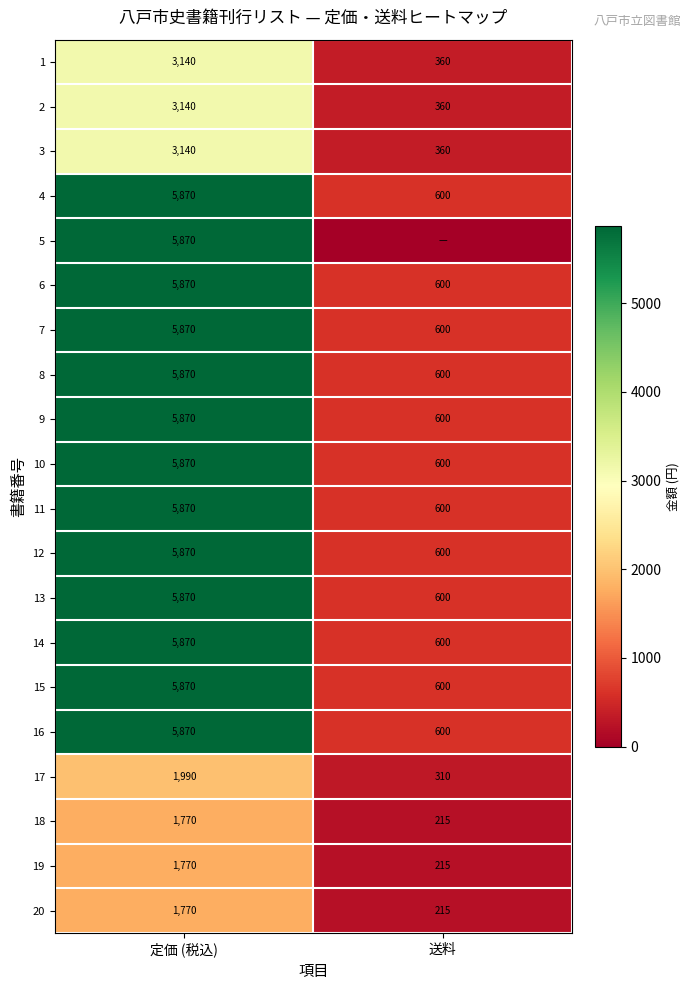

How many 3 values are between 360 and 3140?

2